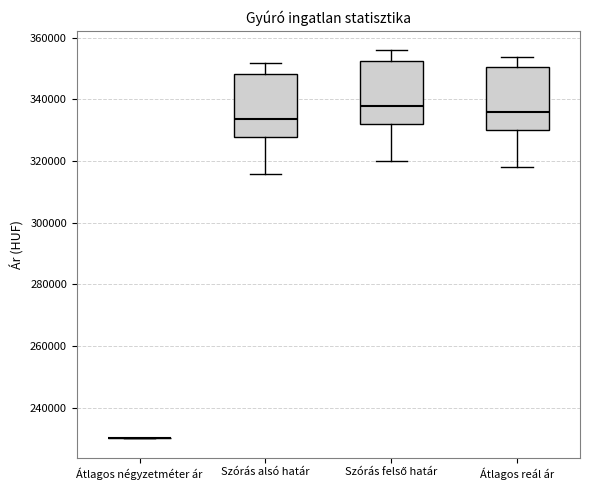

Reading left to right, transcribe this box plot: for each box, give where its median line is, the range the box spans, and where its two whiskers end, as read against the y-axis. The values are not printed on the chart, so give them approximately, as read against the axis.

Átlagos négyzetméter ár: box collapsed to a line at 230000, whiskers 230000 to 230000
Szórás alsó határ: median 334000, box 328000 to 348000, whiskers 316000 to 352000
Szórás felső határ: median 338000, box 332000 to 352000, whiskers 320000 to 356000
Átlagos reál ár: median 336000, box 330000 to 350000, whiskers 318000 to 354000